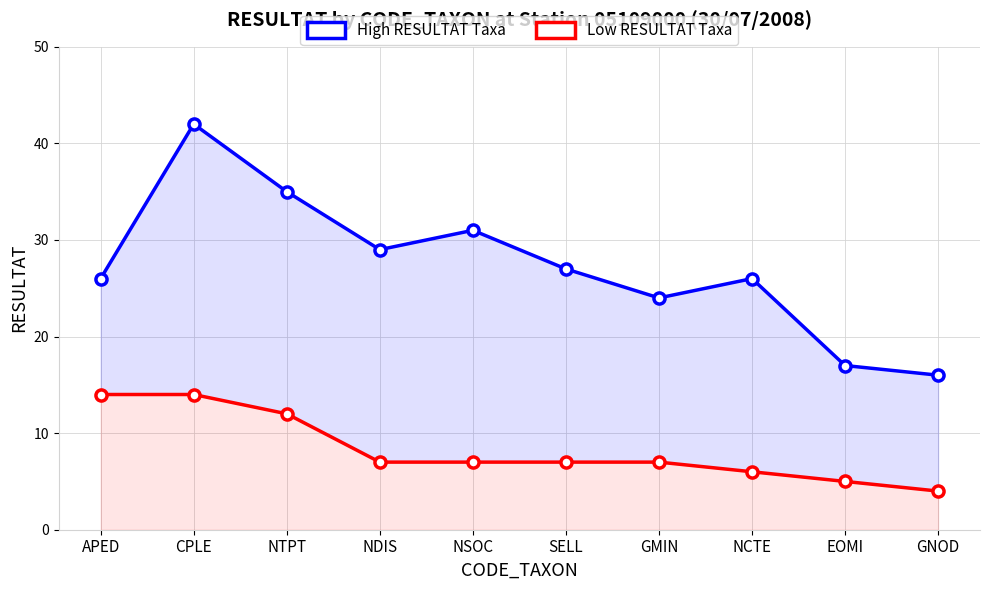

What is the total value across all series at GMIN?

31